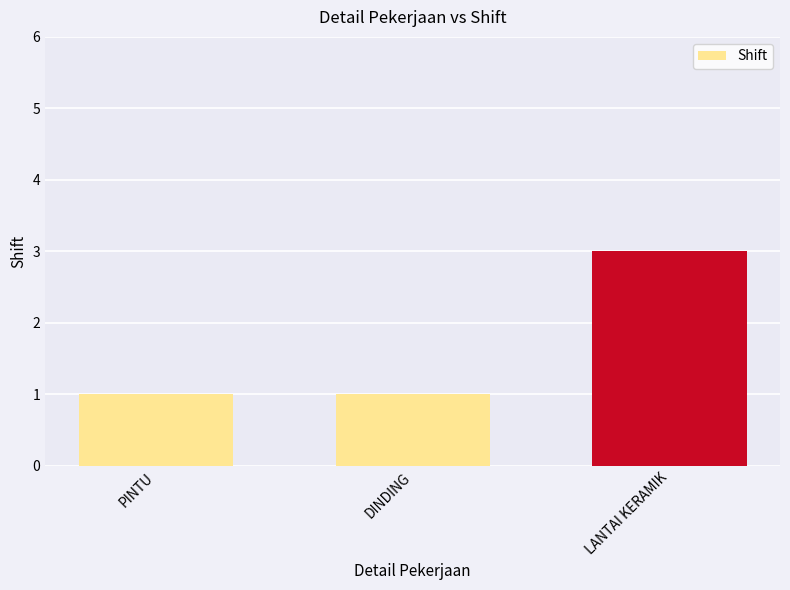

What is the label of the 2nd bar from the left?

DINDING